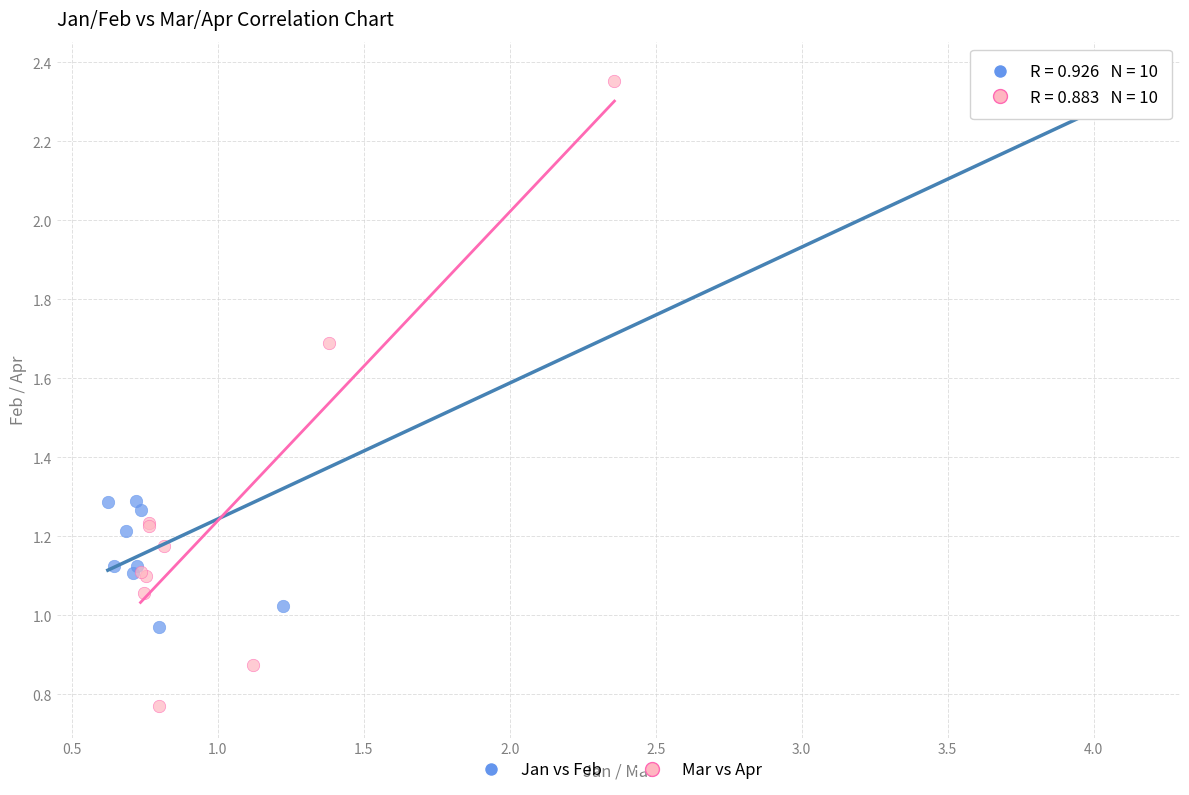

Which series reaches the minimum Y coordinate?

Mar vs Apr